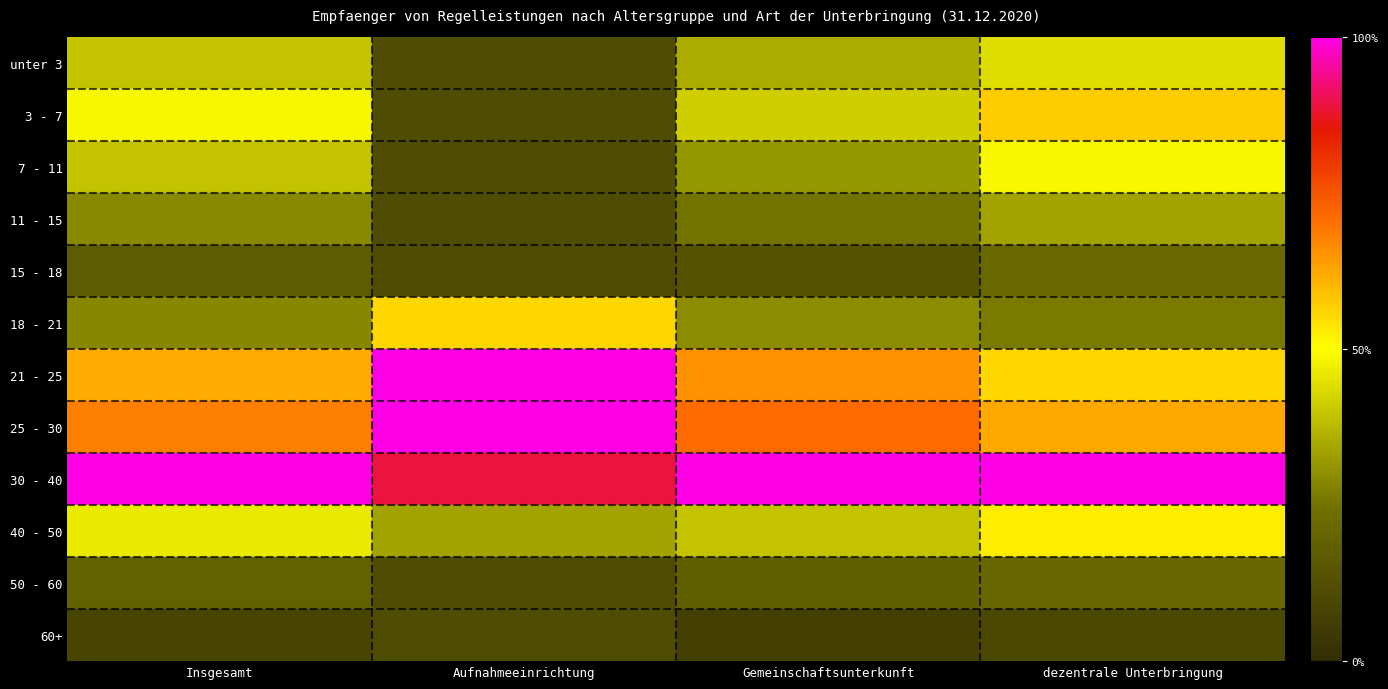

At which category is the sum across all series the highest?

dezentrale Unterbringung